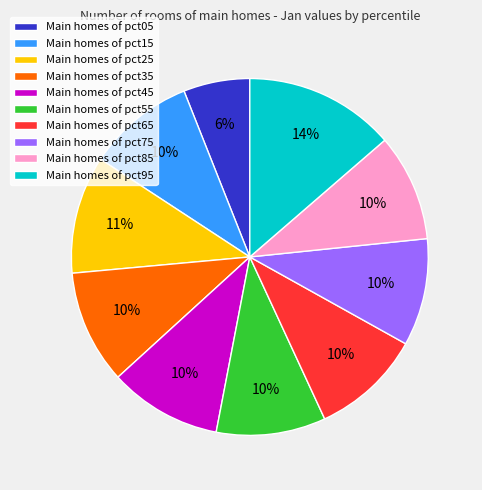

To the nearest percent, what percentage of the pie is Main homes of pct45?

10%